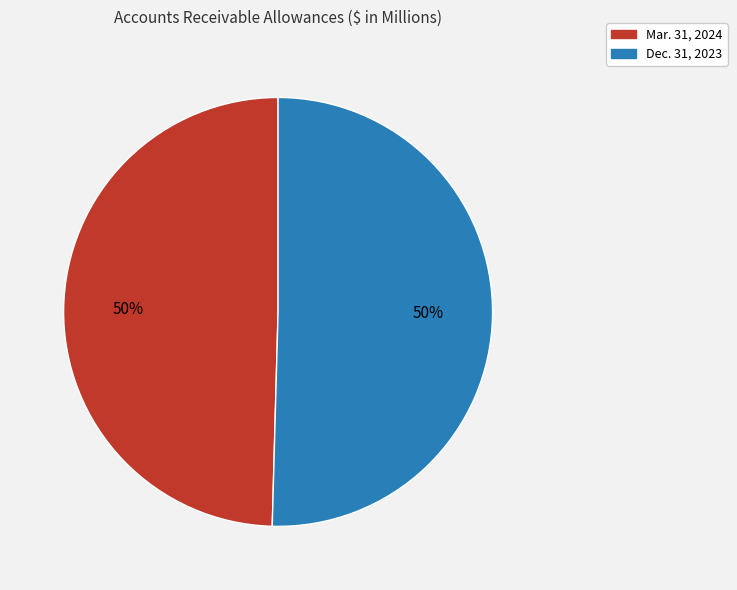

Do Dec. 31, 2023 and Mar. 31, 2024 together represent more than half of the pie?

Yes